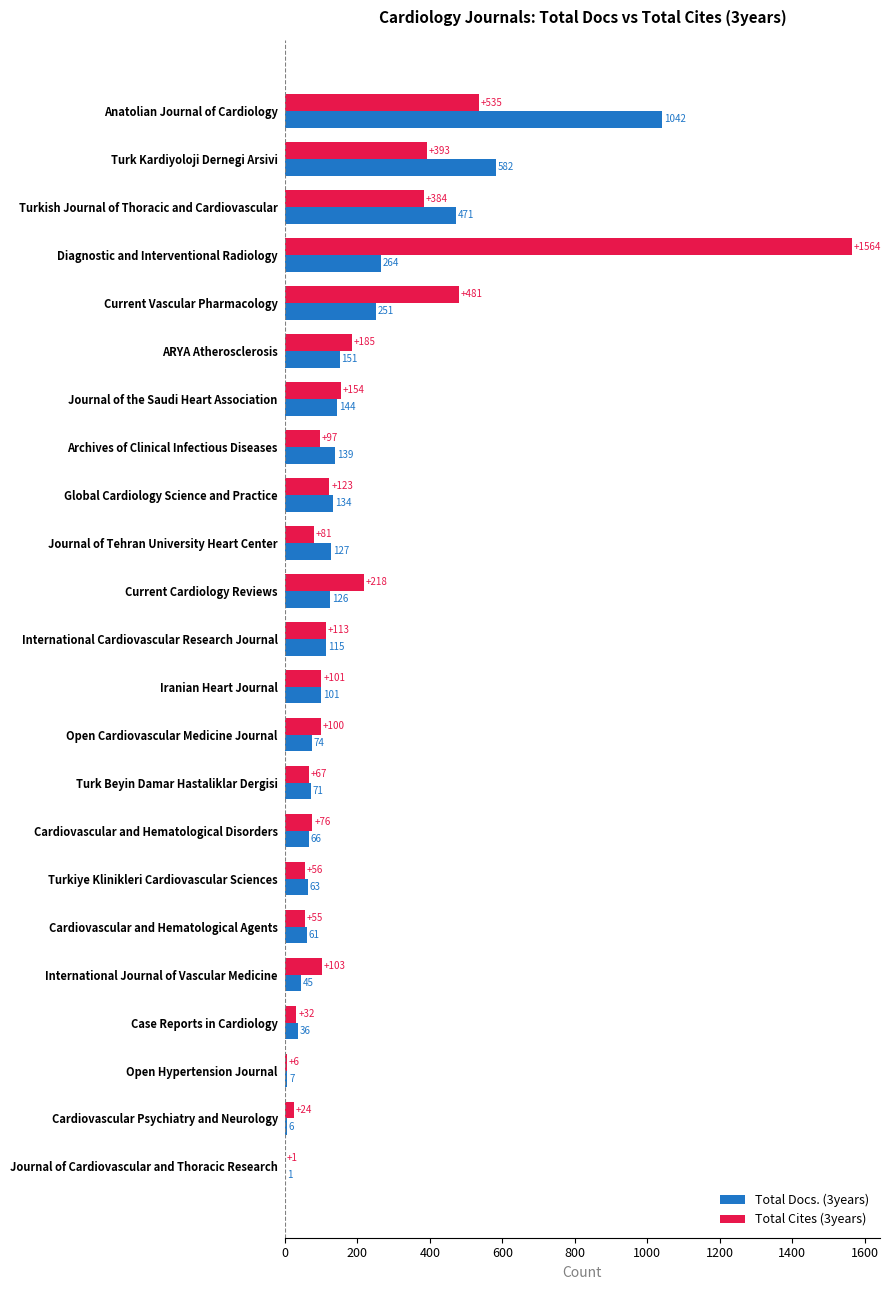

Which category has the highest value across all series?

Diagnostic and Interventional Radiology